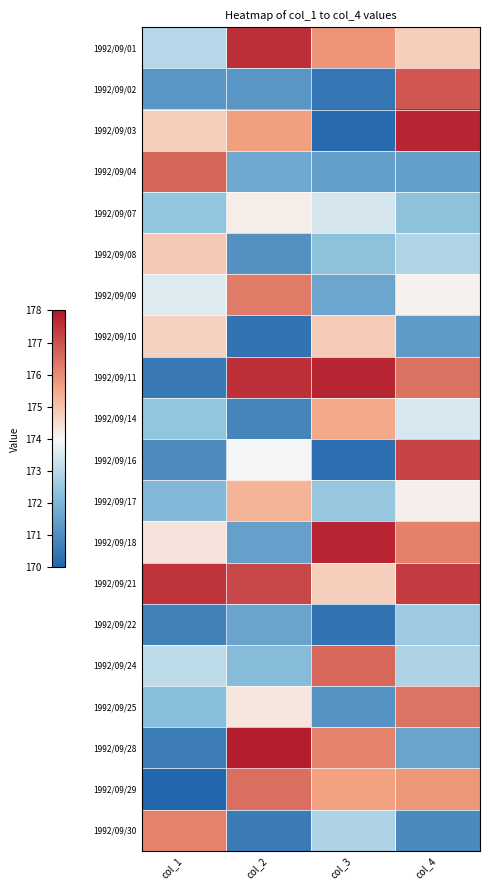

What is the greatest value displayed?

177.9